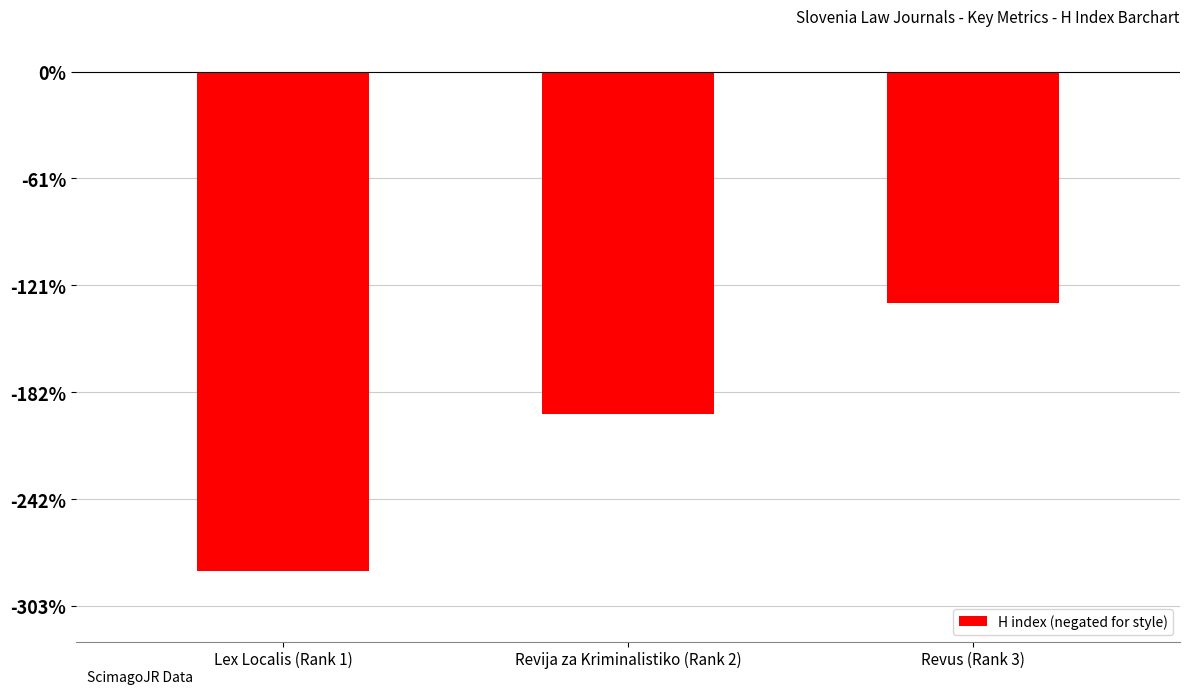

List the labels in order of value, largest first.

Revus (Rank 3), Revija za Kriminalistiko (Rank 2), Lex Localis (Rank 1)